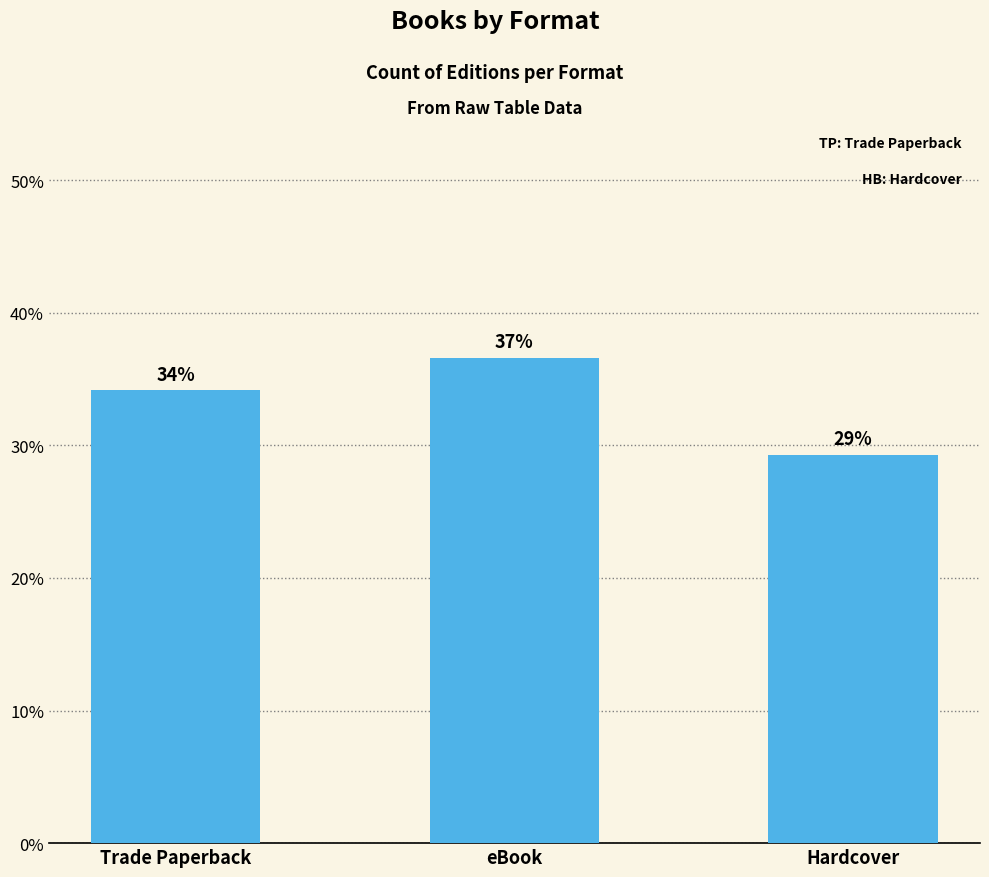

List the labels in order of value, smallest first.

Hardcover, Trade Paperback, eBook